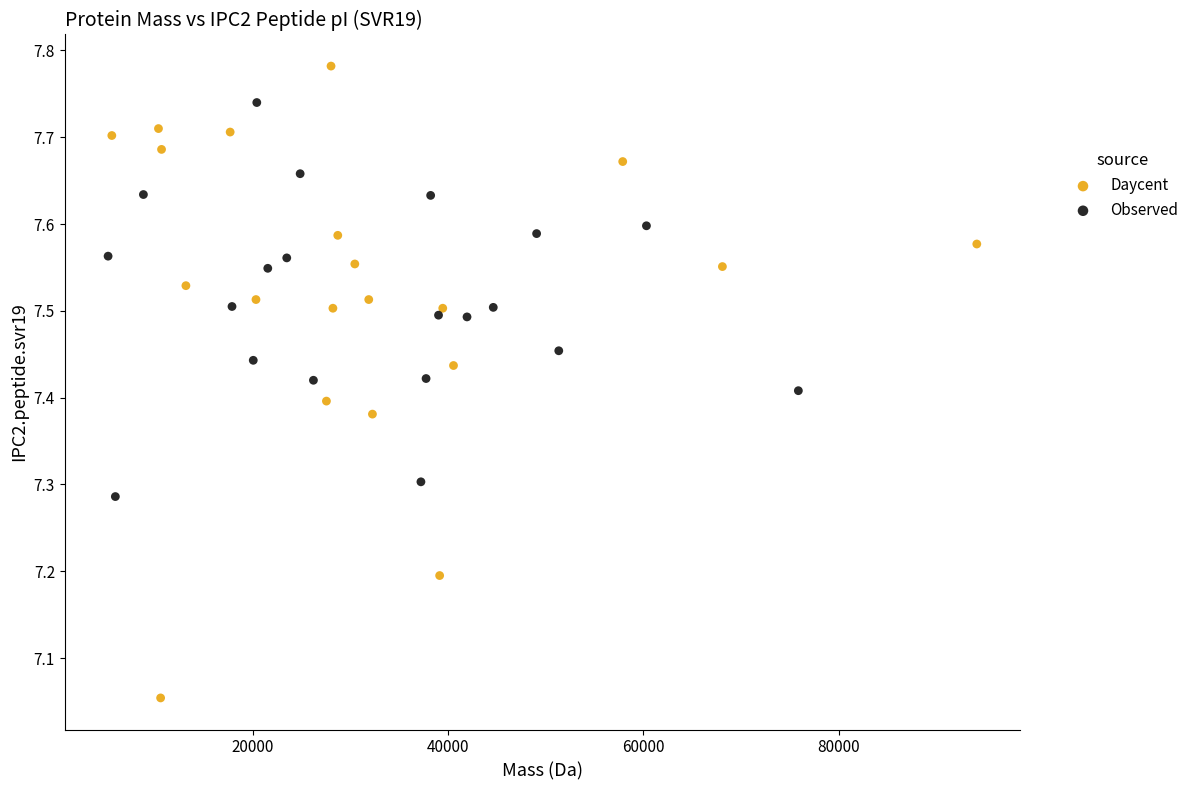

Which series has the widest spread of Y values?

Daycent